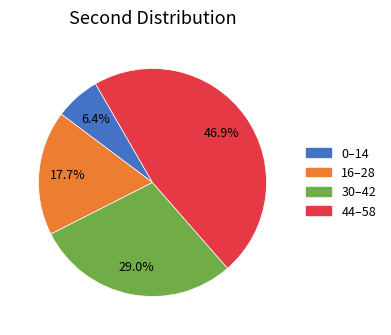

Is there a majority slice in this chart?

No